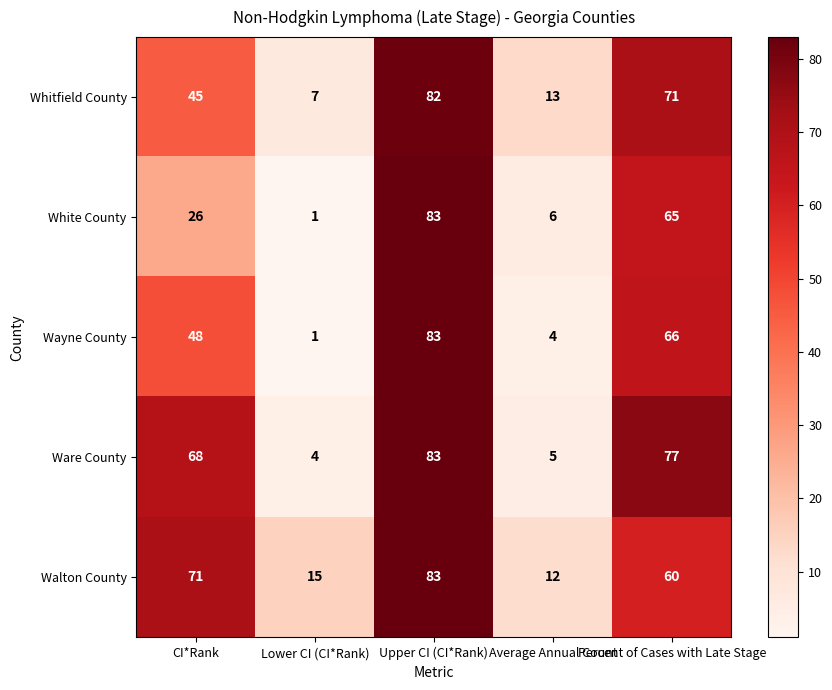

What is the highest value of the Whitfield County series?

82